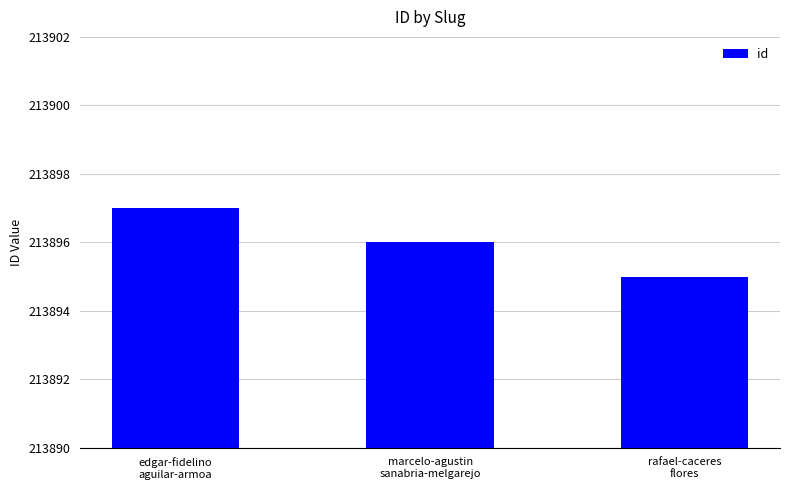

Rank the categories by value from highest to lowest.

edgar-fidelino
aguilar-armoa, marcelo-agustin
sanabria-melgarejo, rafael-caceres
flores